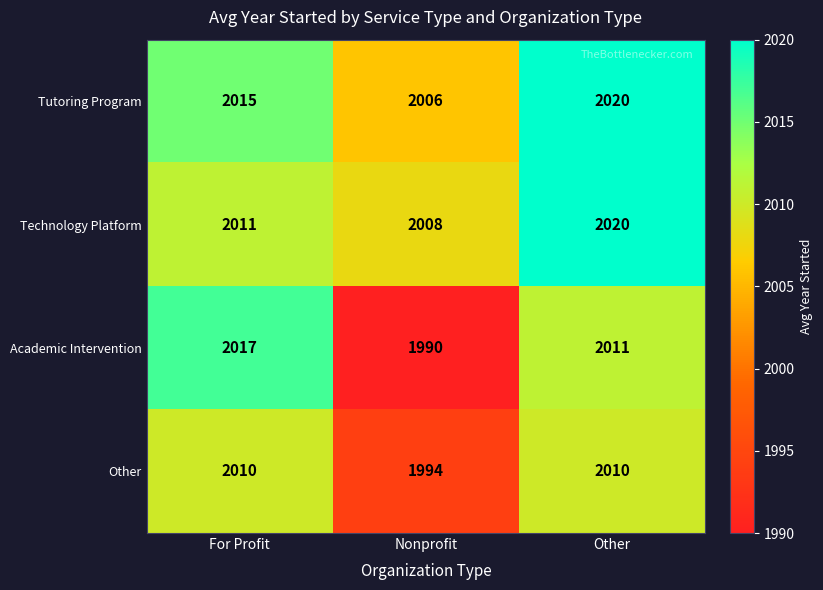

At how many categories does at least one series exceed 1994?

3